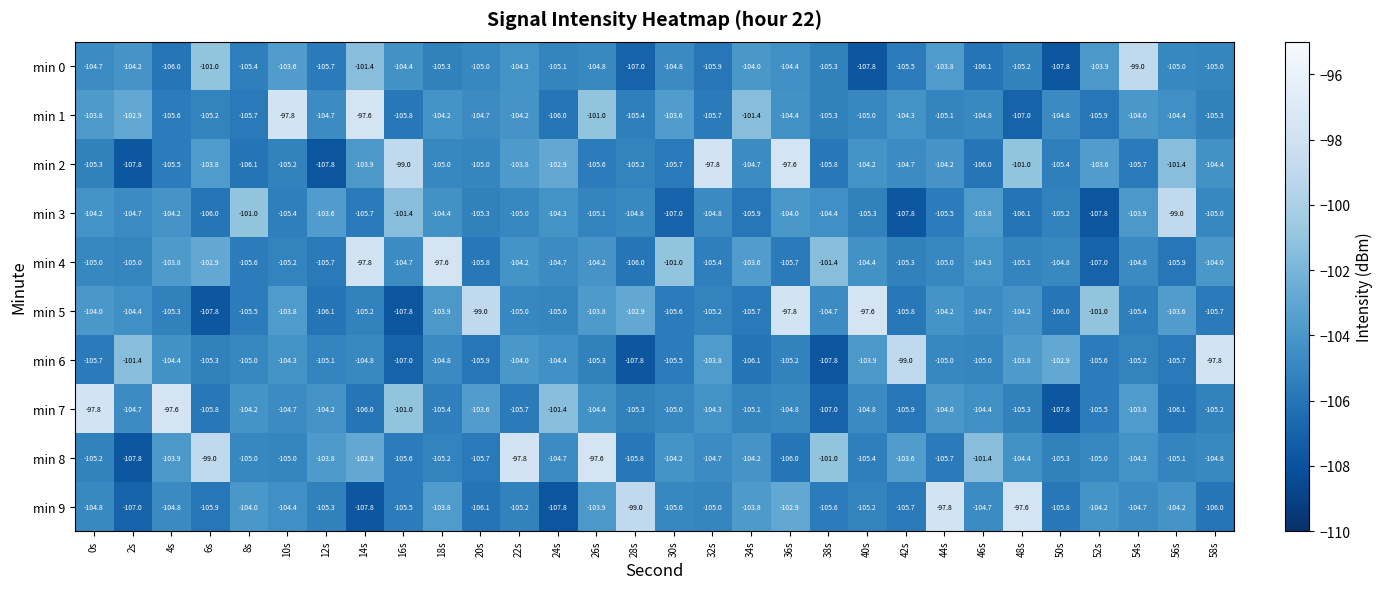

What is the difference between the maximum and minimum values in the min 9 series?

10.2